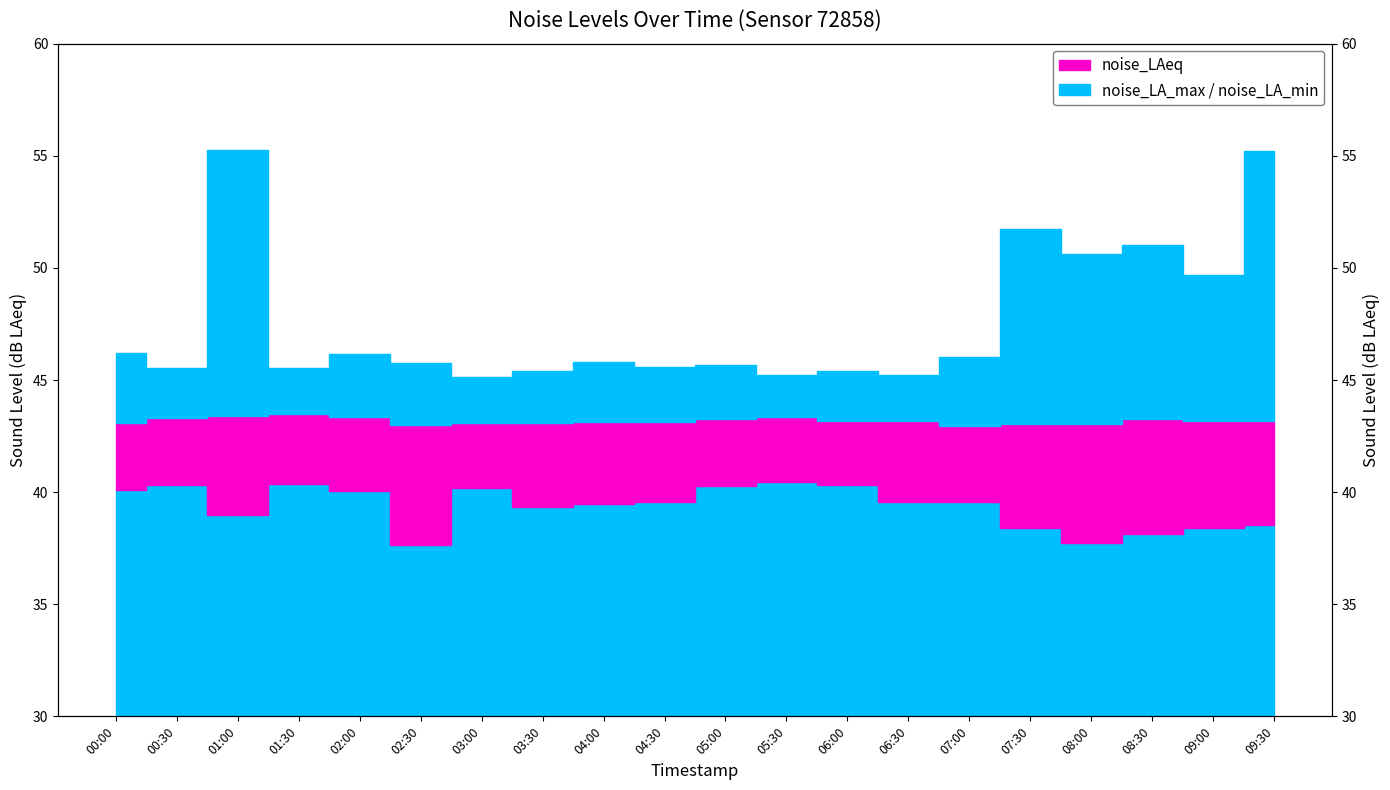

Reading left to right, extract all data points from this chart.

noise_LA_max: 00:00=46.2	00:30=45.5	01:00=55.3	01:30=45.5	02:00=46.1	02:30=45.8	03:00=45.1	03:30=45.4	04:00=45.8	04:30=45.6	05:00=45.7	05:30=45.2	06:00=45.4	06:30=45.2	07:00=46.0	07:30=51.7	08:00=50.6	08:30=51.0	09:00=49.7	09:30=55.2
noise_LAeq: 00:00=43.1	00:30=43.3	01:00=43.4	01:30=43.5	02:00=43.4	02:30=43.0	03:00=43.1	03:30=43.1	04:00=43.1	04:30=43.1	05:00=43.2	05:30=43.3	06:00=43.2	06:30=43.2	07:00=42.9	07:30=43.0	08:00=43.0	08:30=43.2	09:00=43.1	09:30=43.2
noise_LA_min: 00:00=40.1	00:30=40.3	01:00=39.0	01:30=40.4	02:00=40.1	02:30=37.6	03:00=40.2	03:30=39.4	04:00=39.5	04:30=39.6	05:00=40.3	05:30=40.4	06:00=40.3	06:30=39.5	07:00=39.5	07:30=38.4	08:00=37.7	08:30=38.1	09:00=38.4	09:30=38.5